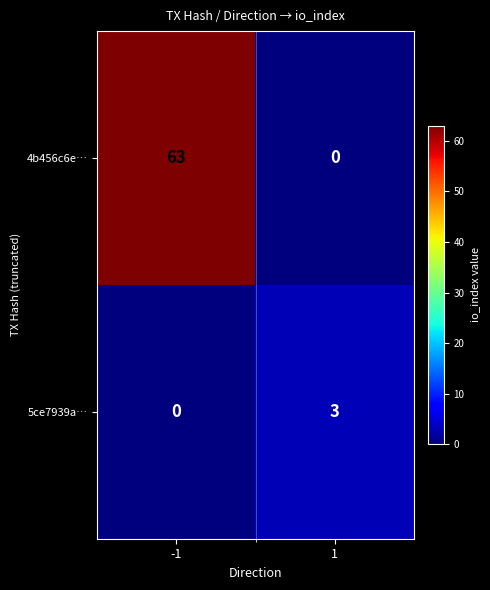

Reading left to right, extract all data points from this chart.

4b456c6e…: -1=63	1=0
5ce7939a…: -1=0	1=3